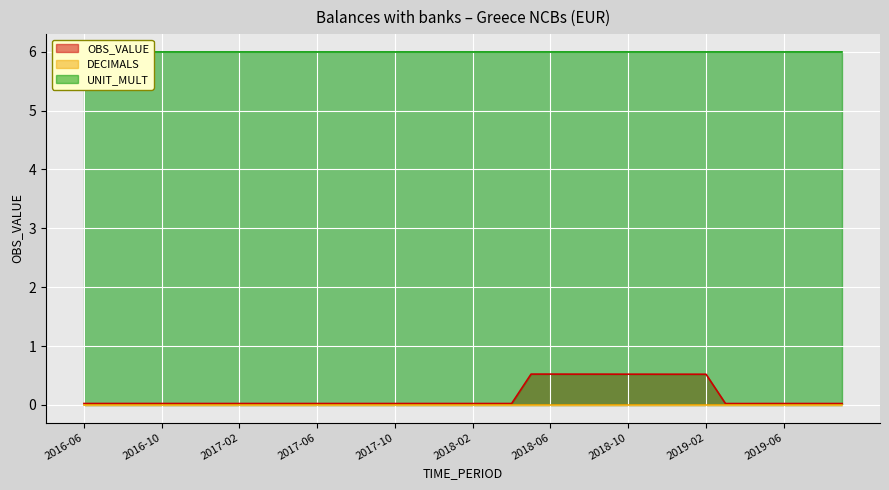

The OBS_VALUE series shows 0.0 at 2016-10. True or false?

True